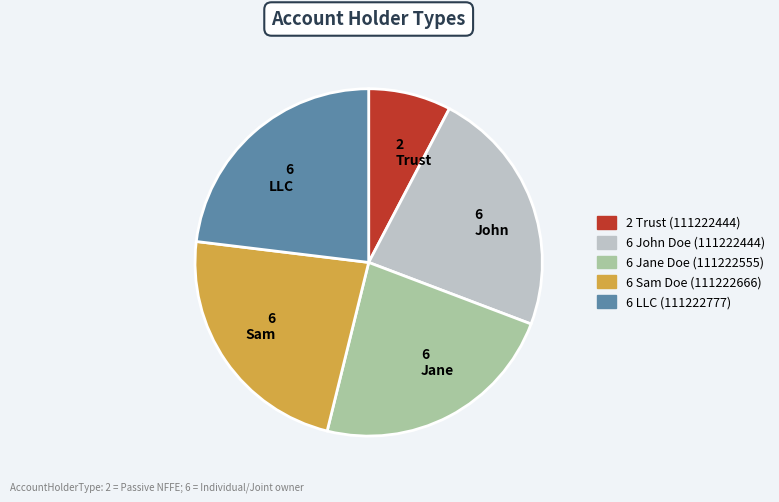

Which slice is the smallest?

2 Trust